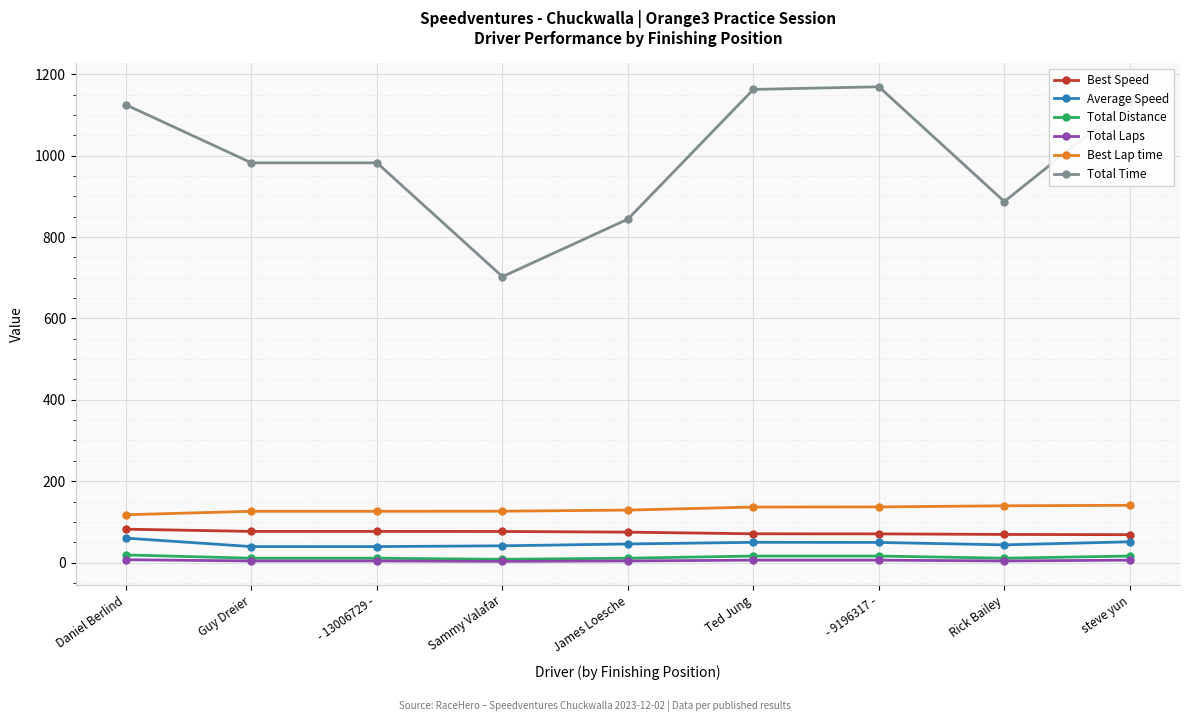

What is the difference between the Best Speed values at Rick Bailey and - 9196317 -?

1.4